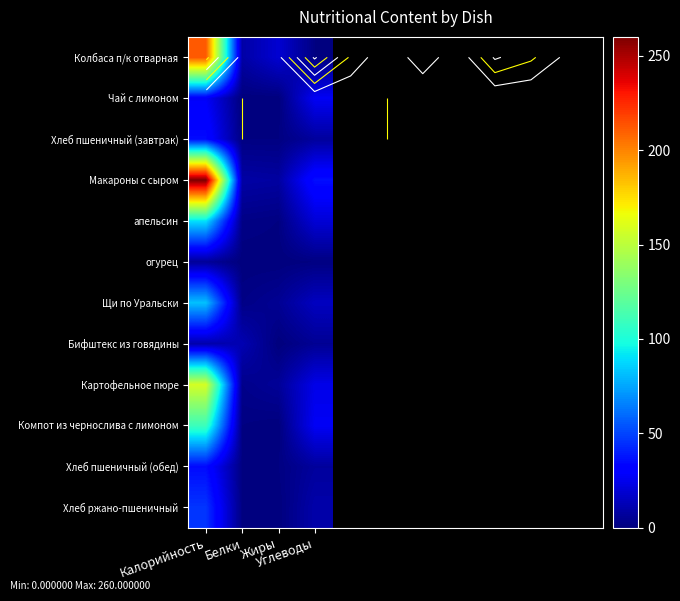

Which series changed the most between Калорийность and Жиры?

Макароны с сыром